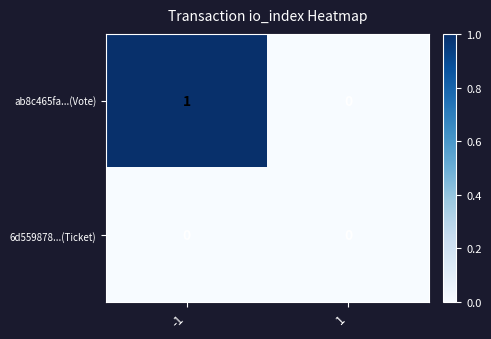

Count the number of categories in the chart.

2